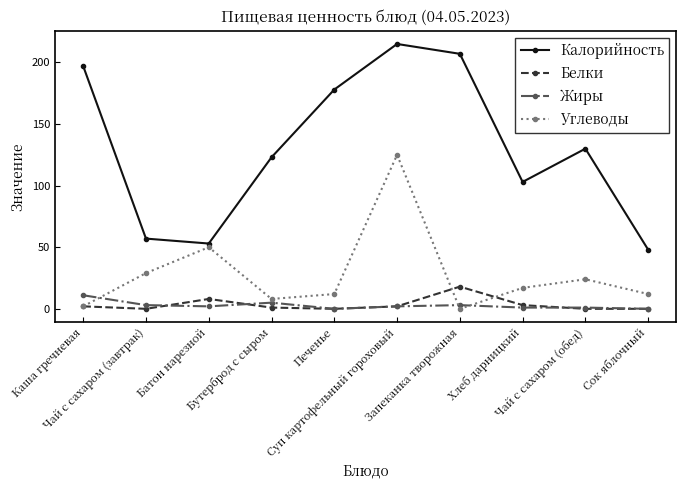

Which series has the largest total across all categories?

Калорийность